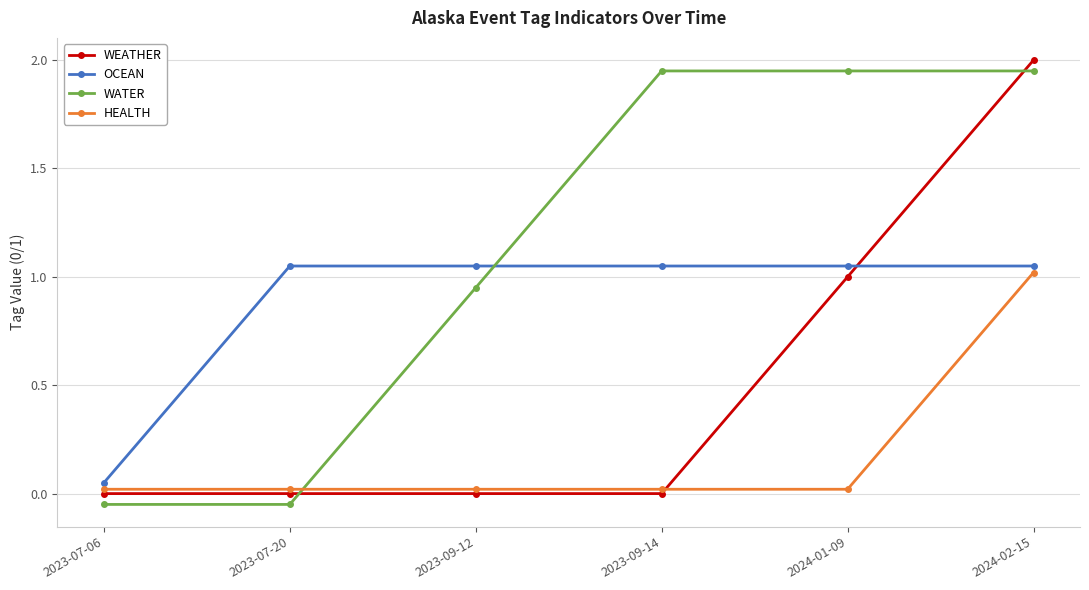

Count the number of categories in the chart.

6